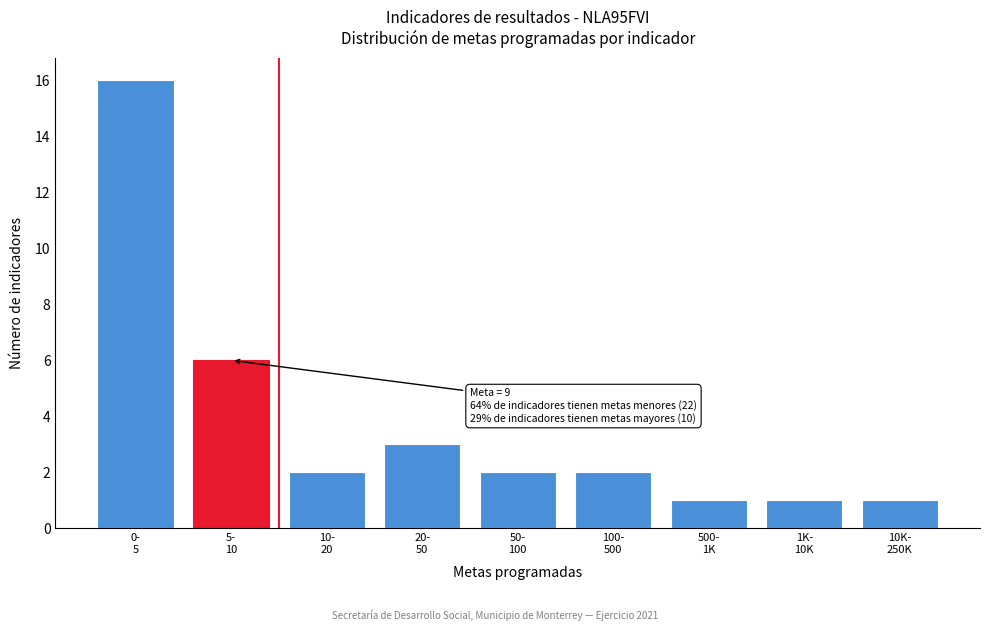

Reading right to left, what are all the values shown in this chart?

1	1	1	2	2	3	2	6	16